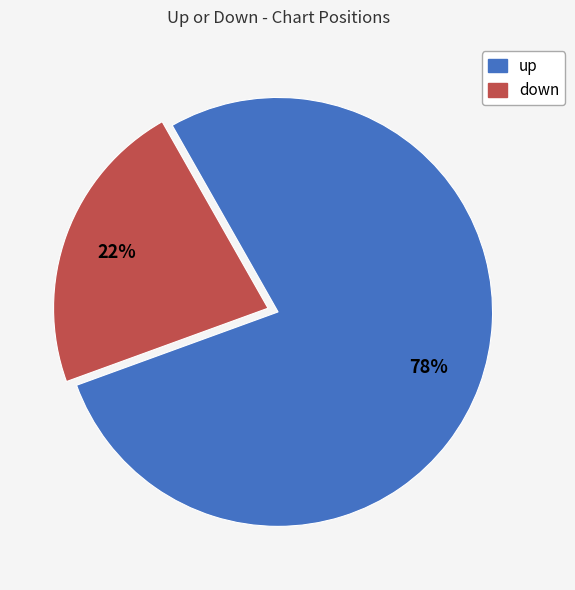

Between down and up, which is larger?

up